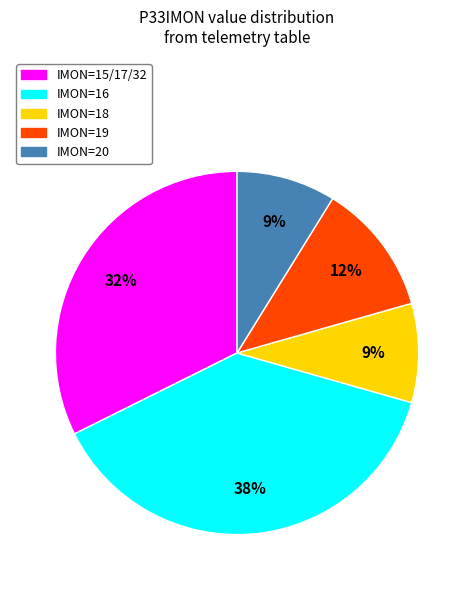

Does any single category account for the majority?

No